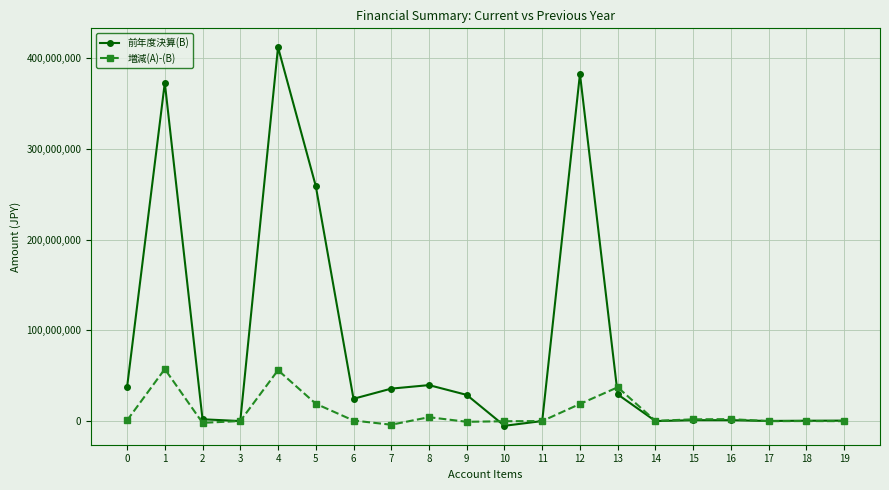

Is it true that 前年度決算(B) equals 259160142 at 5?

True